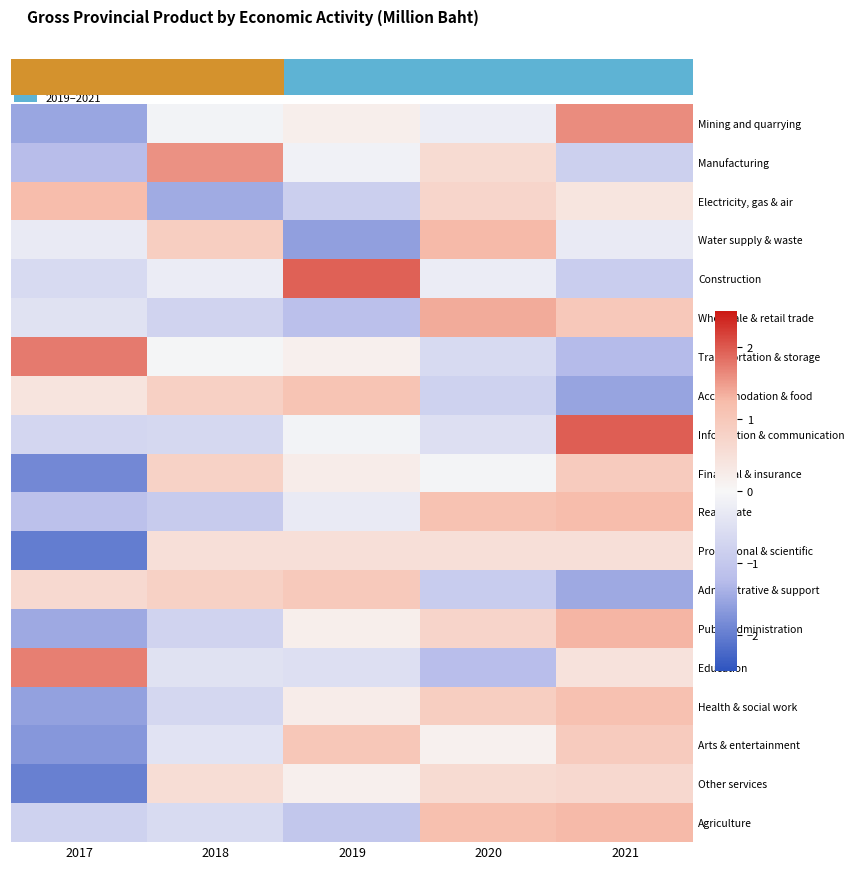

How many categories are shown in the chart?

5